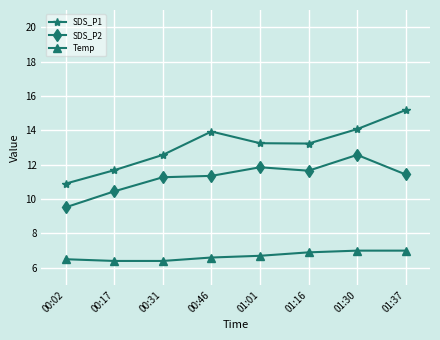

Does the chart have visible grid lines?

Yes